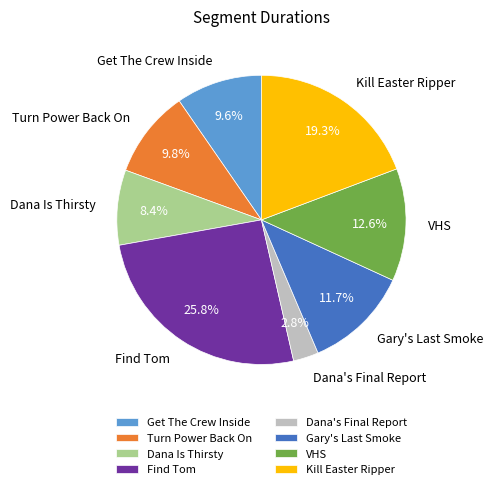

Approximately how many times larger is the value at Get The Crew Inside compared to Dana Is Thirsty?

1.1